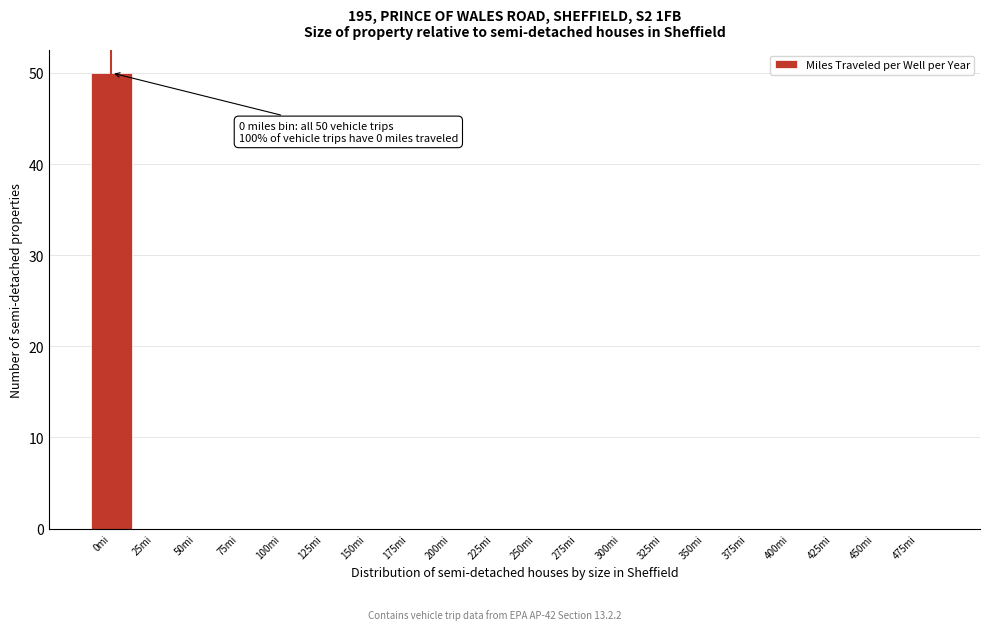

Reading right to left, list all the values displayed in this chart.

475mi=0	450mi=0	425mi=0	400mi=0	375mi=0	350mi=0	325mi=0	300mi=0	275mi=0	250mi=0	225mi=0	200mi=0	175mi=0	150mi=0	125mi=0	100mi=0	75mi=0	50mi=0	25mi=0	0mi=50